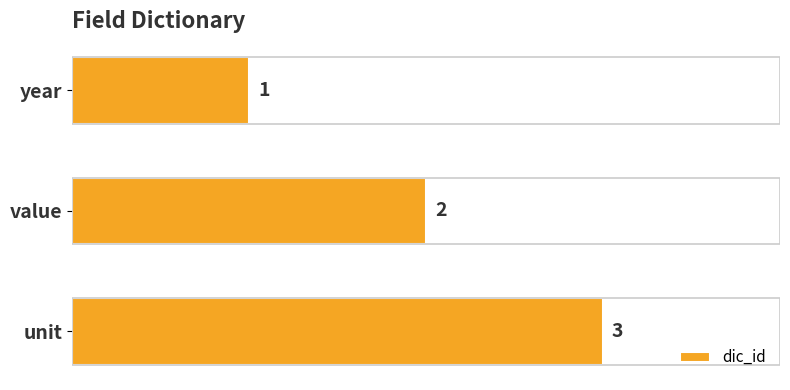

Between unit and value, which is larger?

unit